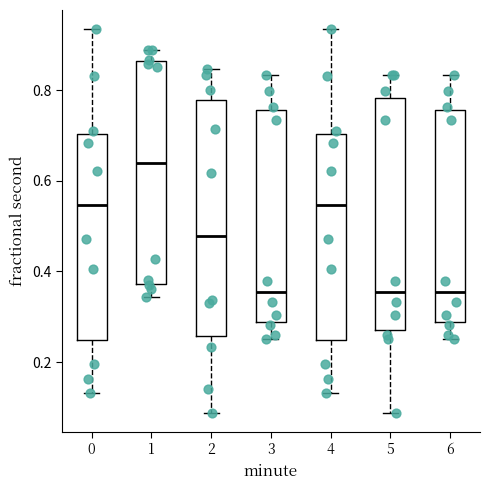

Where does the lower whisker of the box at x = 3 end on the y-axis? The values are not printed on the chart, so give them approximately, as read against the axis.

0.26